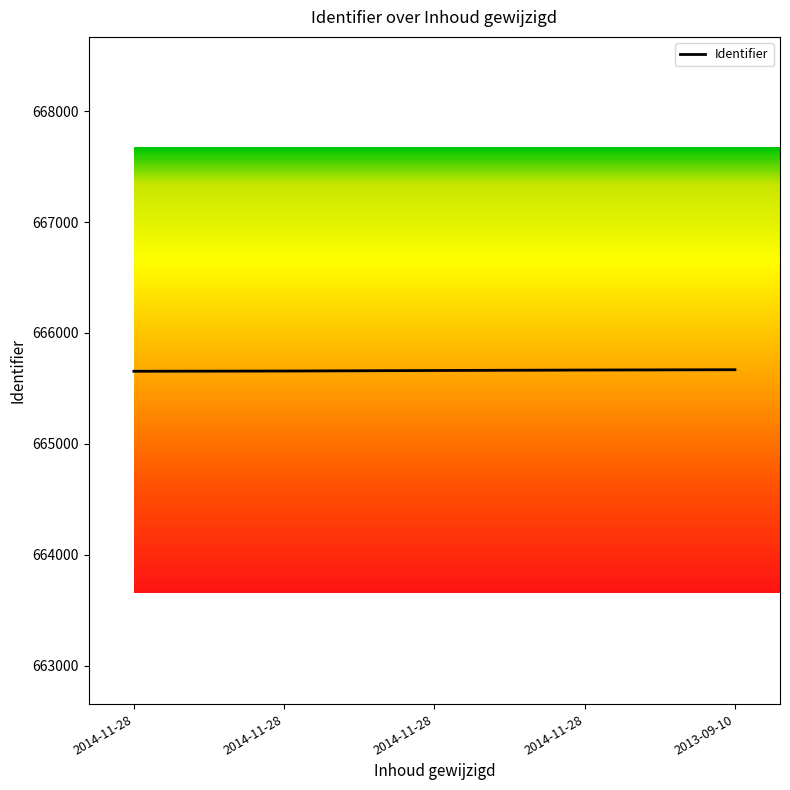

Reading left to right, list all the values displayed in this chart.

665655	665657	665662	665666	665669